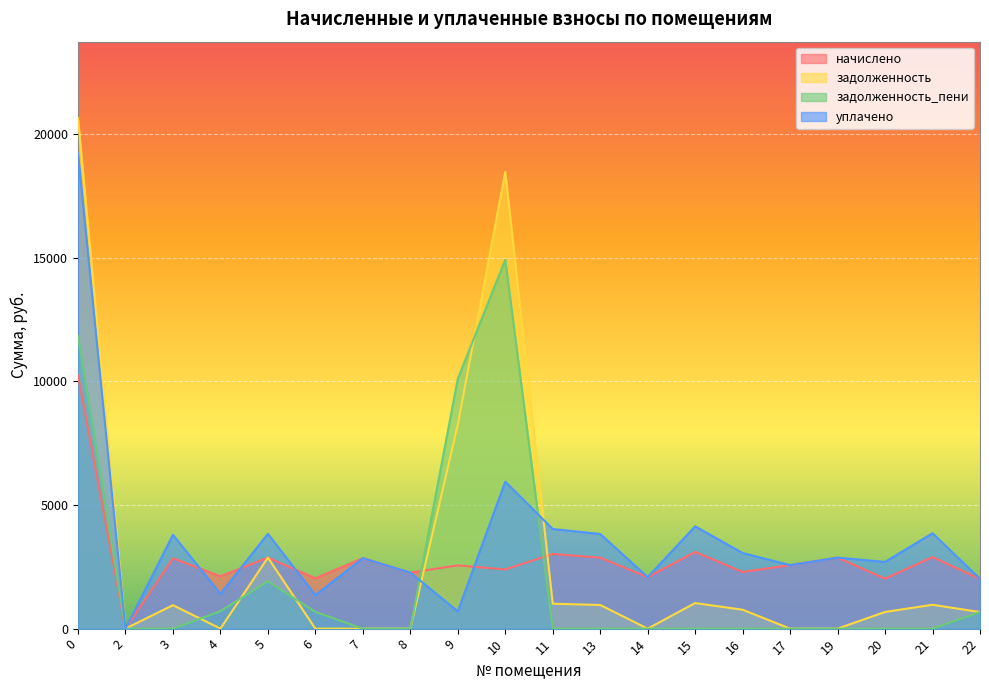

What is the average value of the уплачено series?

3626.7